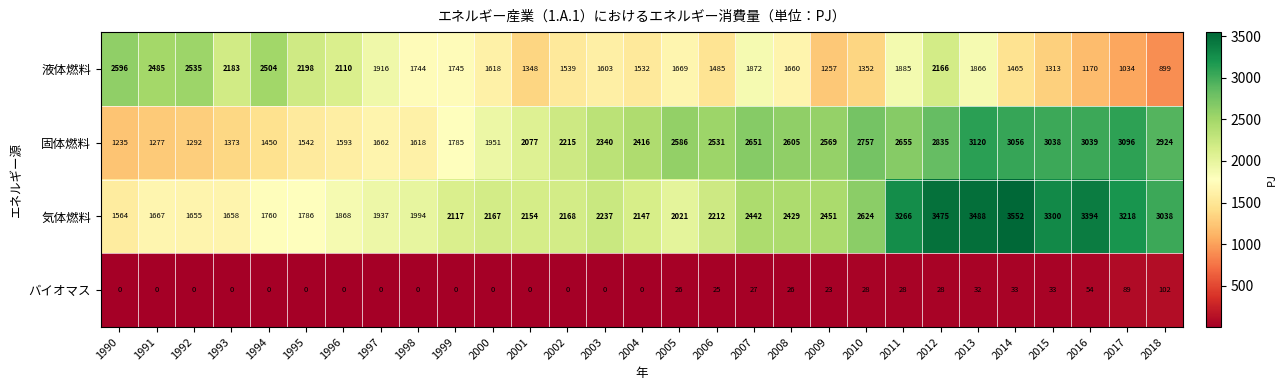

Which series has the largest total across all categories?

気体燃料